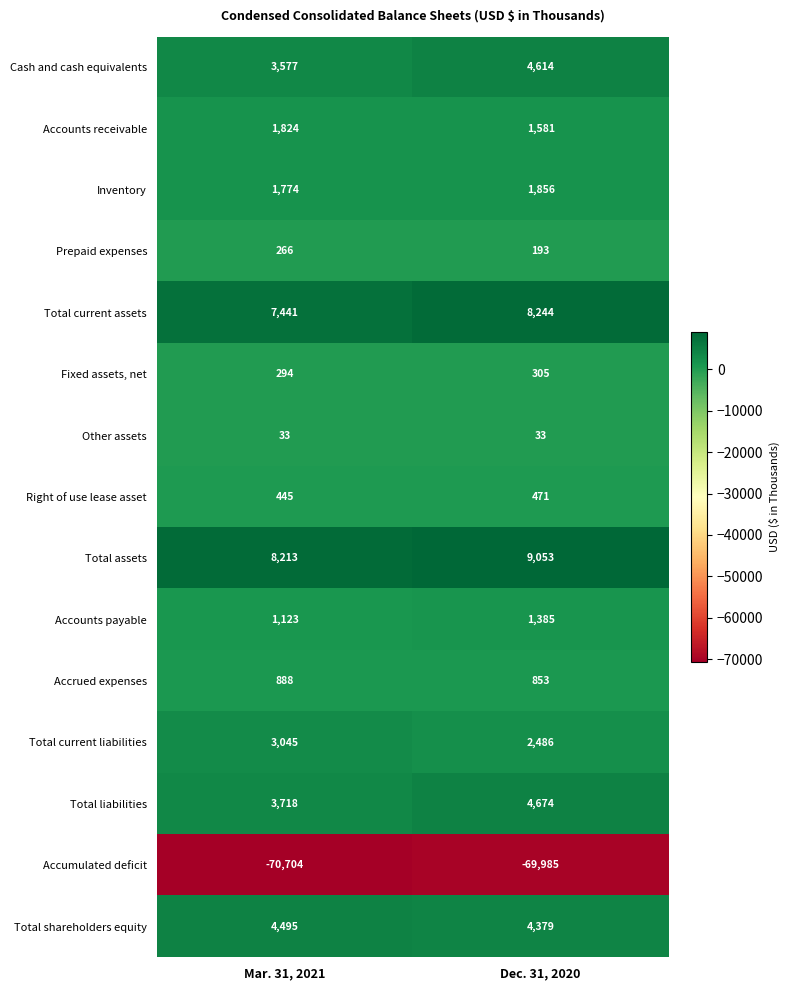

Which series has the widest spread of values?

Cash and cash equivalents